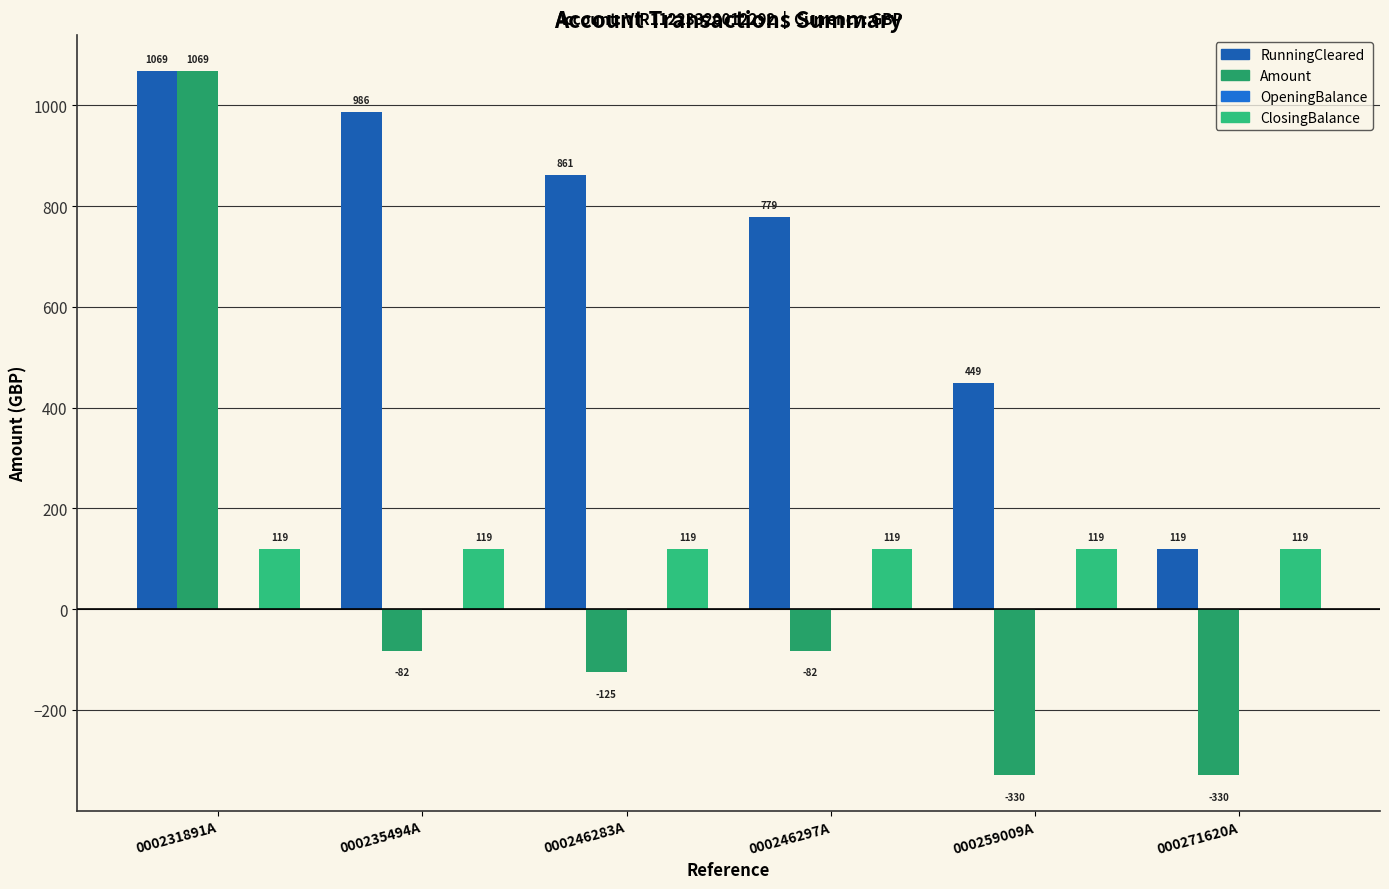

What is the label of the 1st bar from the left?

000231891A